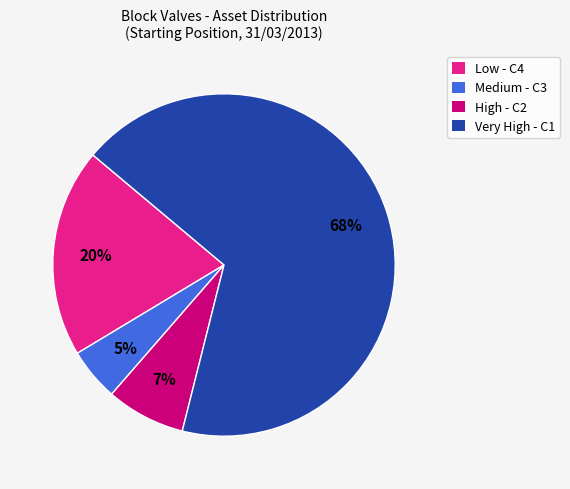

Which slice is the smallest?

Medium - C3